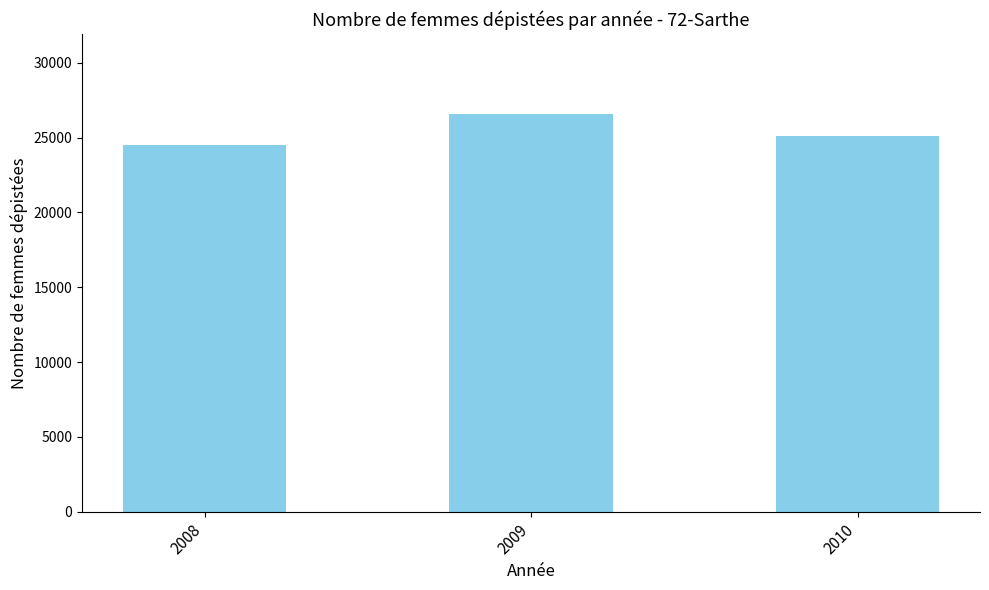

How many data points are less than 25123?

1